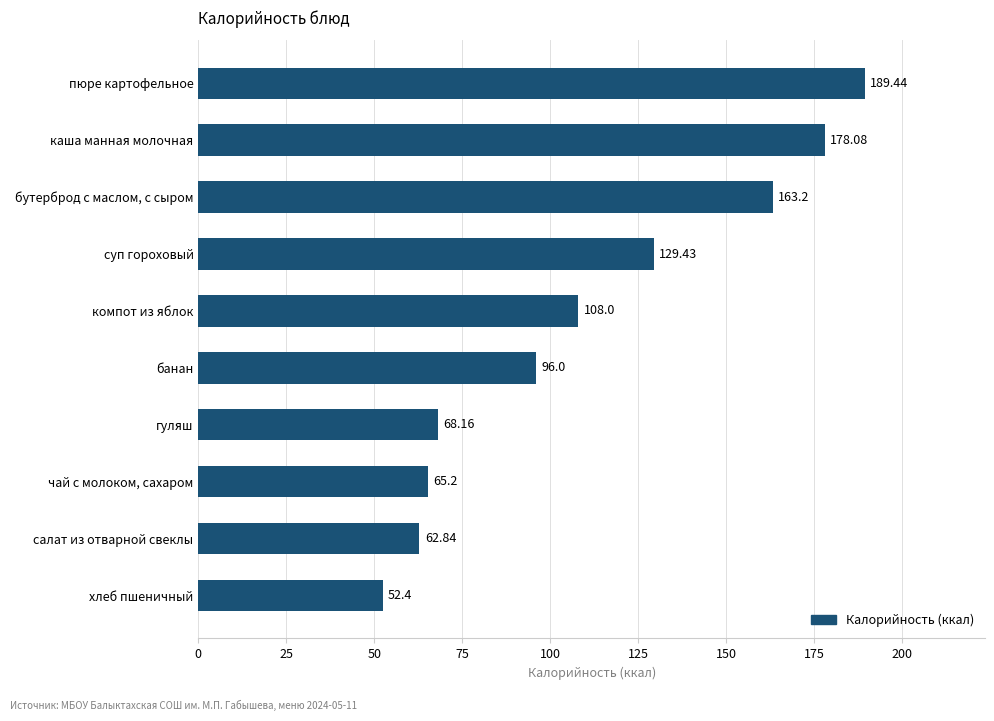

At which label is the value closest to 120?

суп гороховый